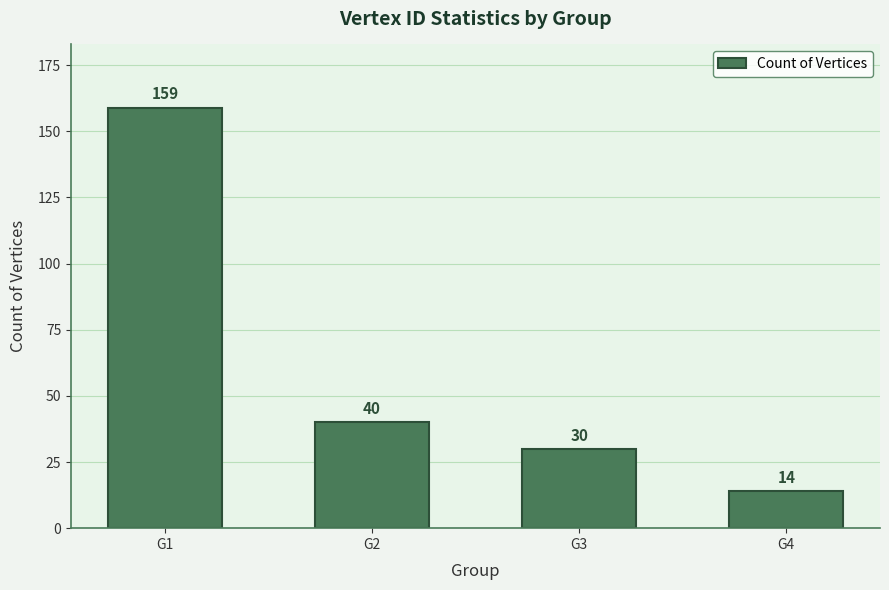

What is the greatest value displayed?

159